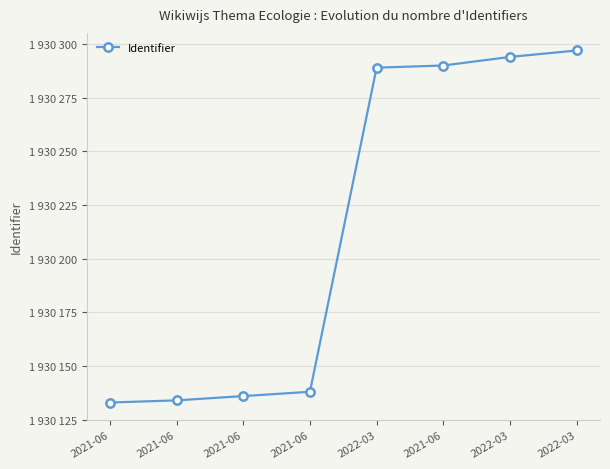

Which has a higher value, 2021-06 or 2021-06?

2021-06